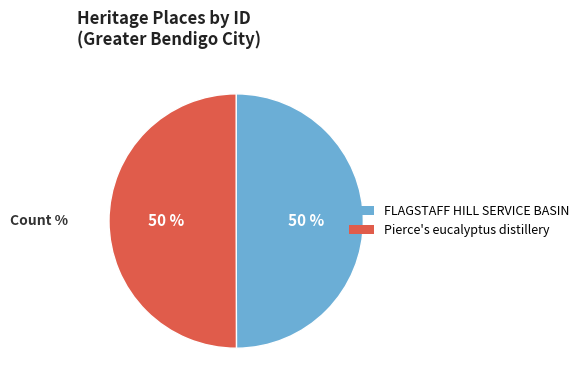

Approximately how many times larger is the value at FLAGSTAFF HILL SERVICE BASIN compared to Pierce's eucalyptus distillery?

1.0